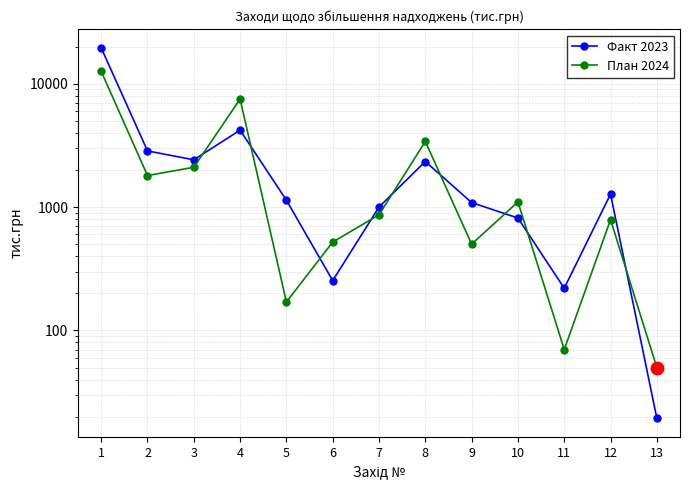

Which category has the highest value across all series?

1